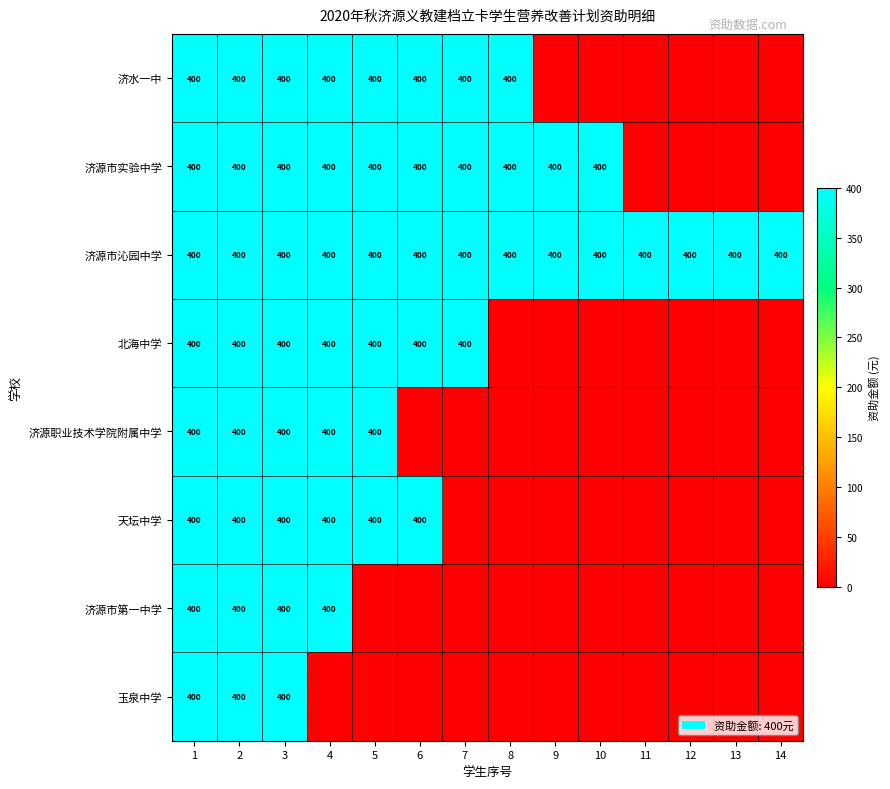

The 北海中学 series shows 400 at 5. True or false?

True